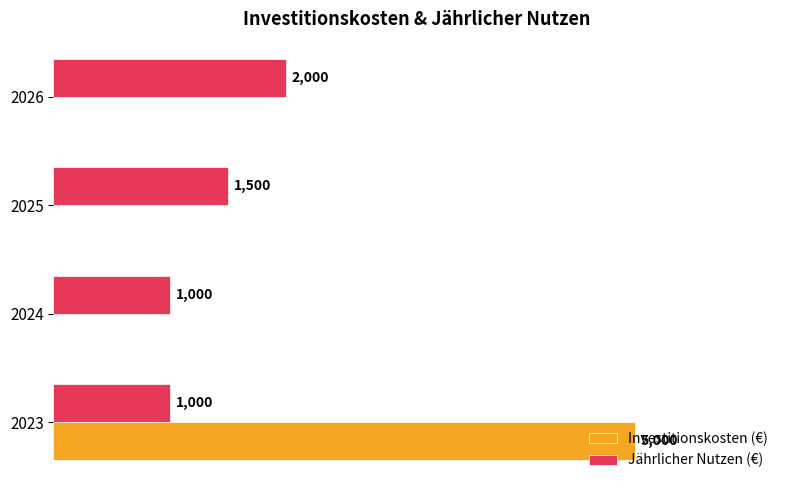

Between 2024 and 2026, which series saw the biggest shift?

Jährlicher Nutzen (€)